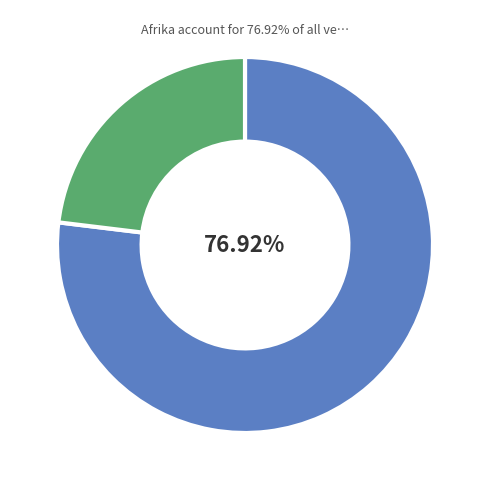

Is there any slice that represents more than half of the pie?

Yes